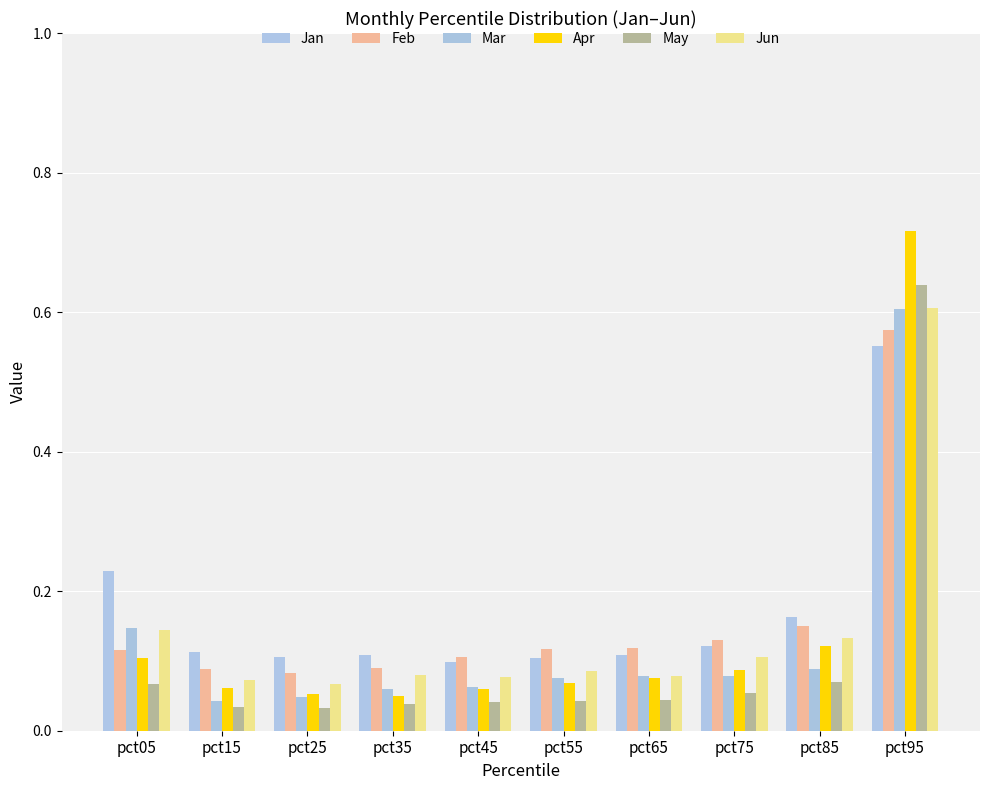

Which category has the highest value across all series?

pct95